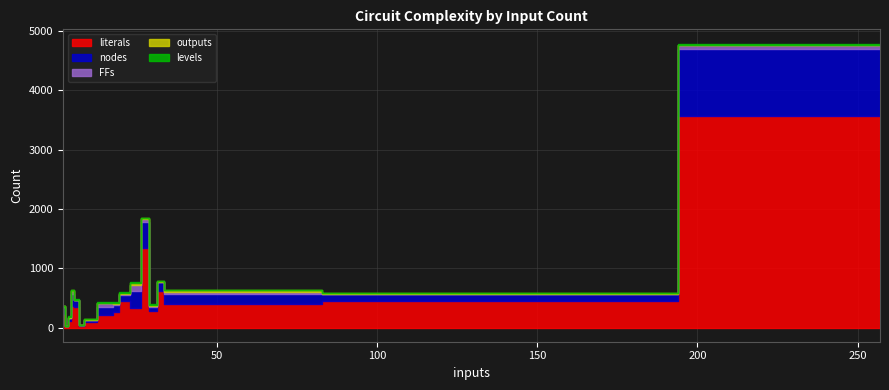

At which label does outputs reach its peak?

35